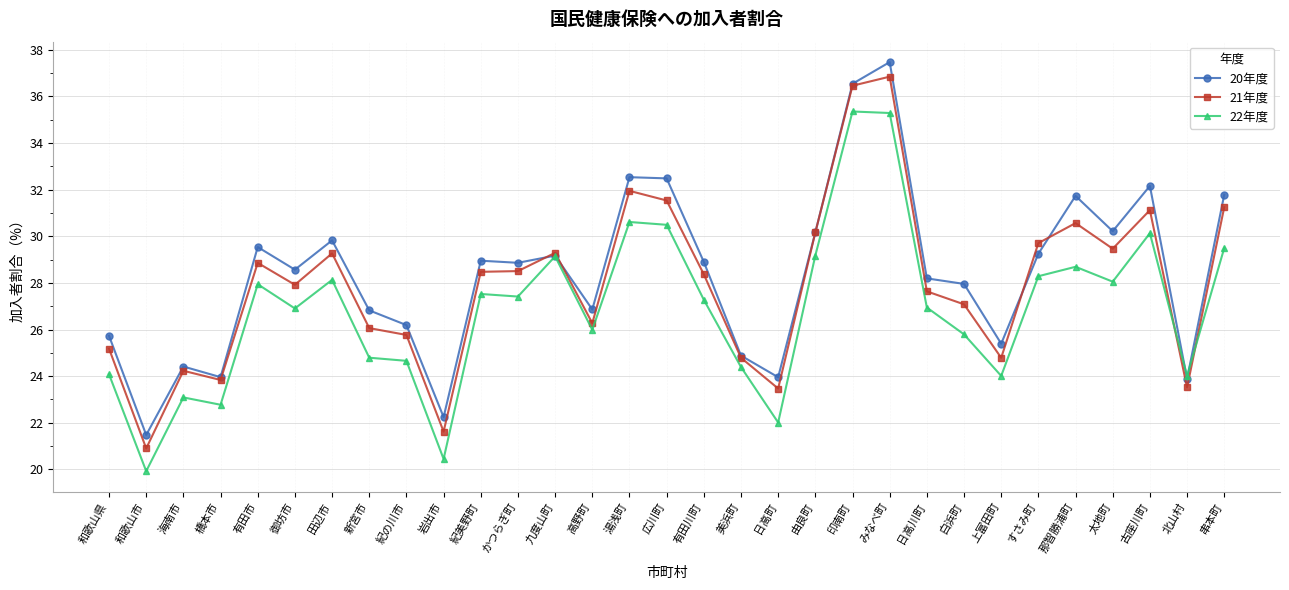

Is the value of 22年度 at 紀の川市 greater than the value of 21年度 at 和歌山市?

Yes